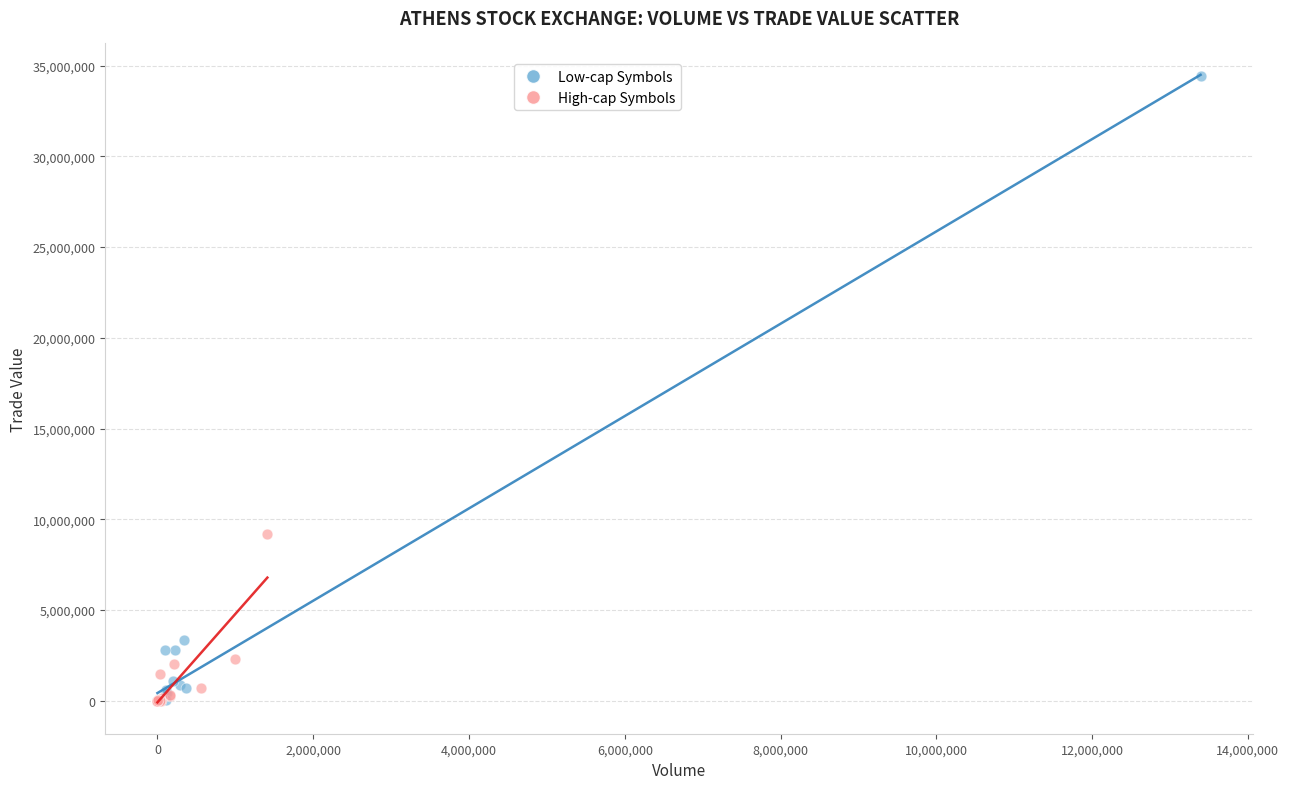

Which series has the largest Y range (max minus min)?

Low-cap Symbols